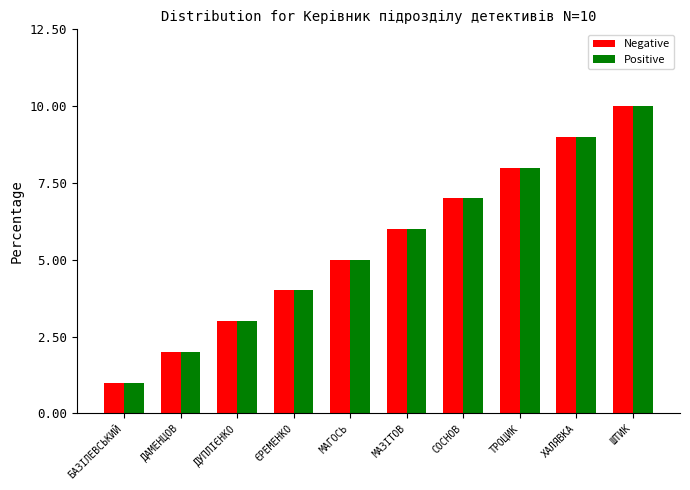

How many series are shown in this chart?

2